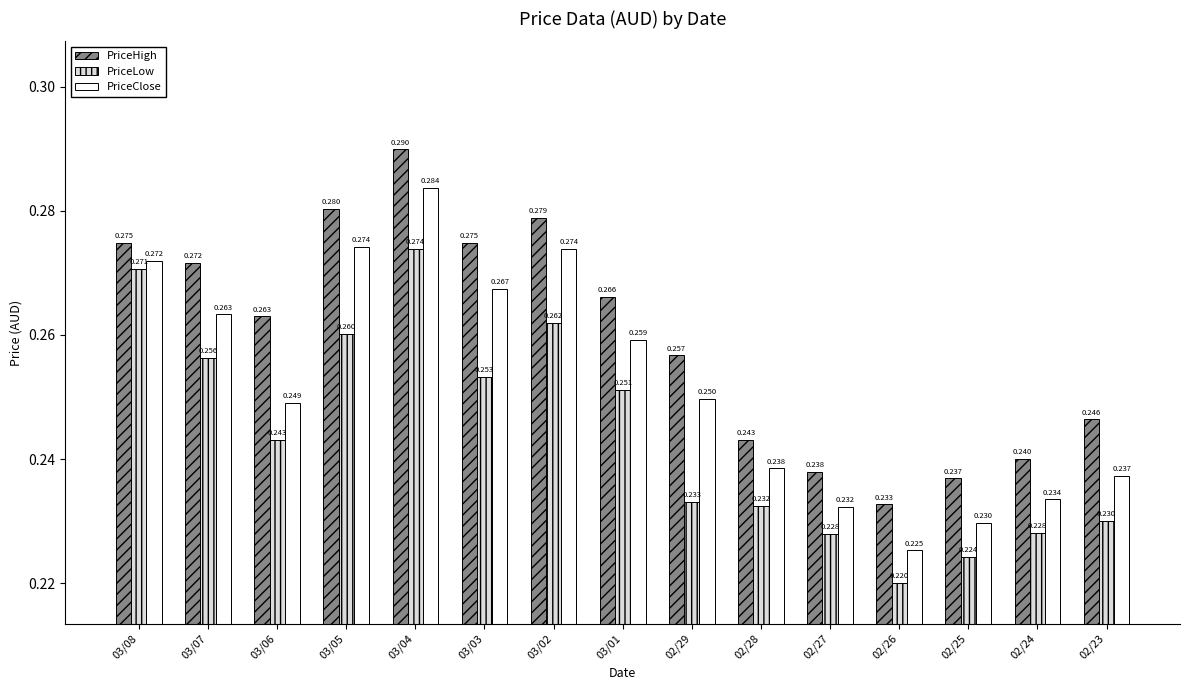

What position from the right is 02/24?

2